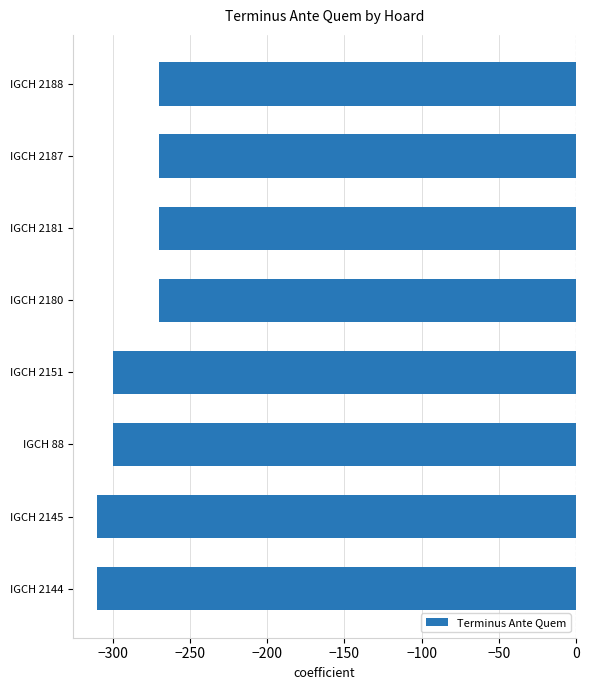

Which has a higher value, IGCH 2145 or IGCH 2180?

IGCH 2180